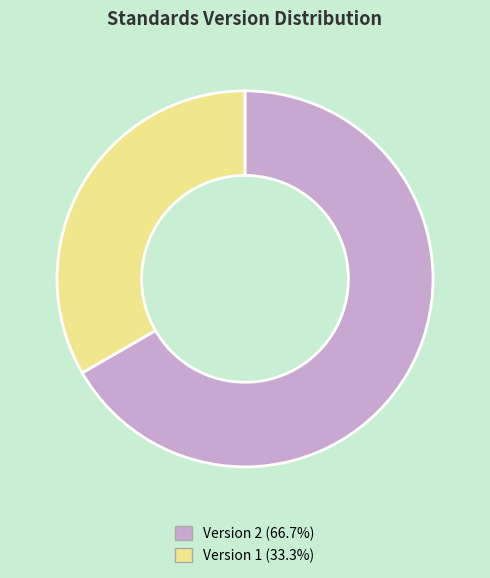

Approximately how many times larger is the value at Version 2 (66.7%) compared to Version 1 (33.3%)?

2.0